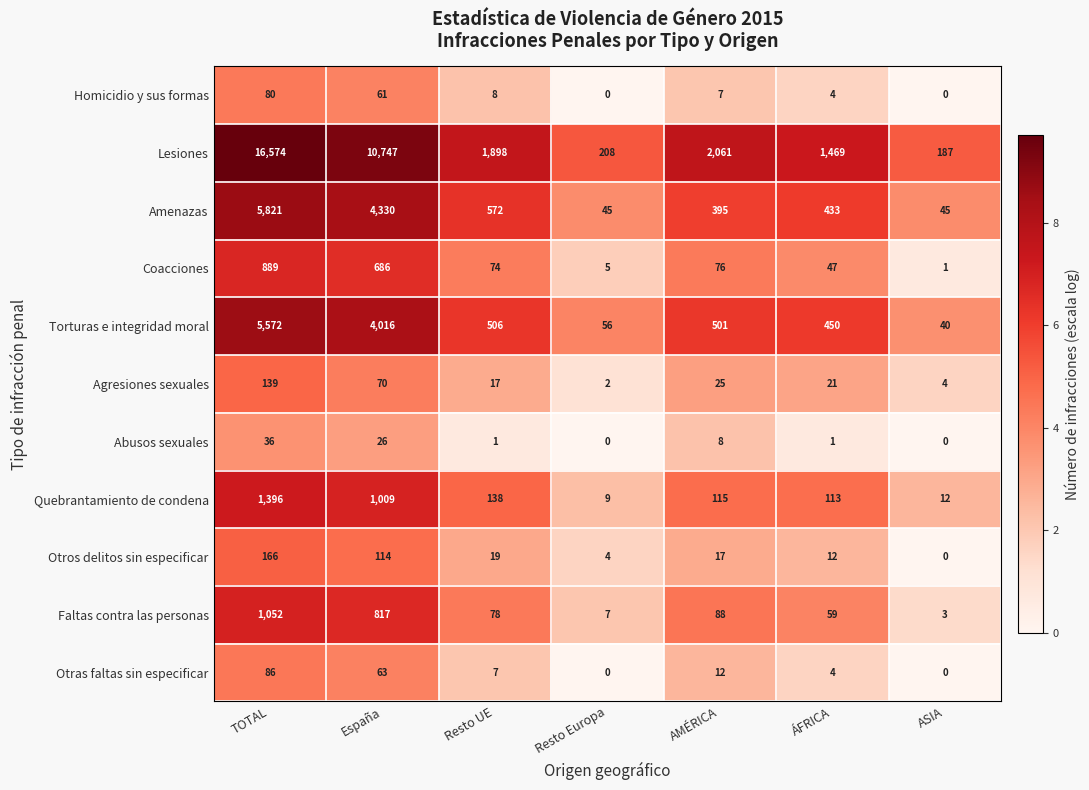

The Agresiones sexuales series shows 17 at Resto UE. True or false?

True